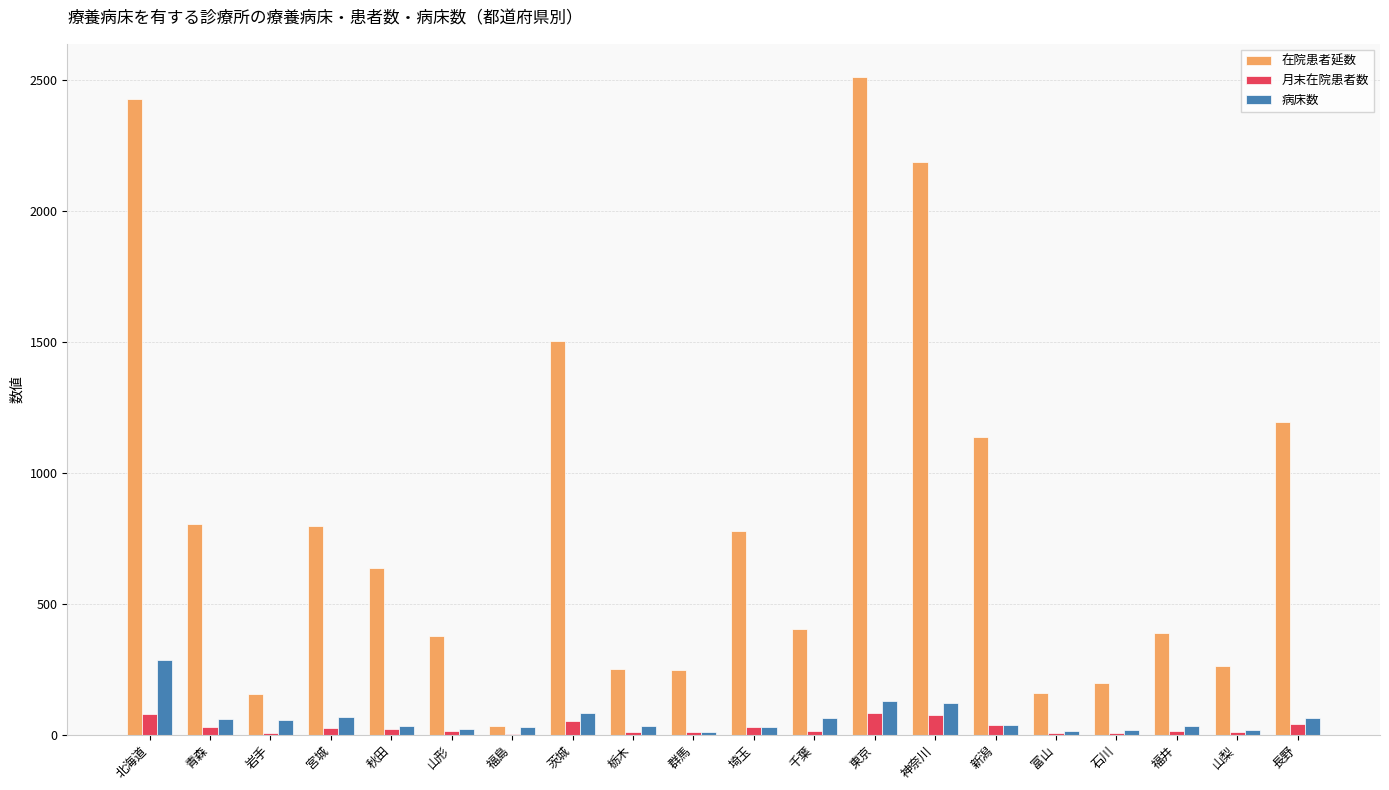

What is the sum of all 在院患者延数 values?

16433